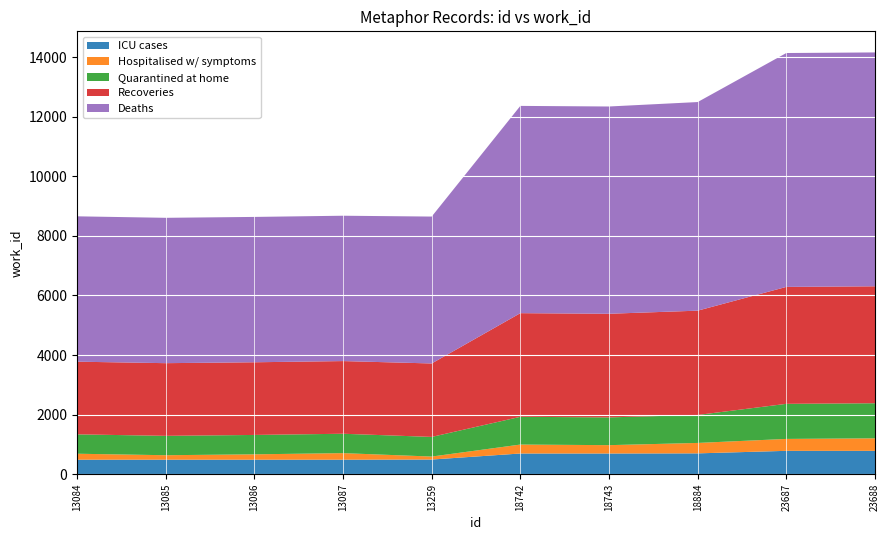

Reading left to right, extract all data points from this chart.

id: 13084=13084	13085=13085	13086=13086	13087=13087	13259=13259	18742=18742	18743=18743	18884=18884	23687=23687	23688=23688
work_id: 13084=4878	13085=4878	13086=4878	13087=4878	13259=4930	18742=6956	18743=6956	18884=7001	23687=7849	23688=7849